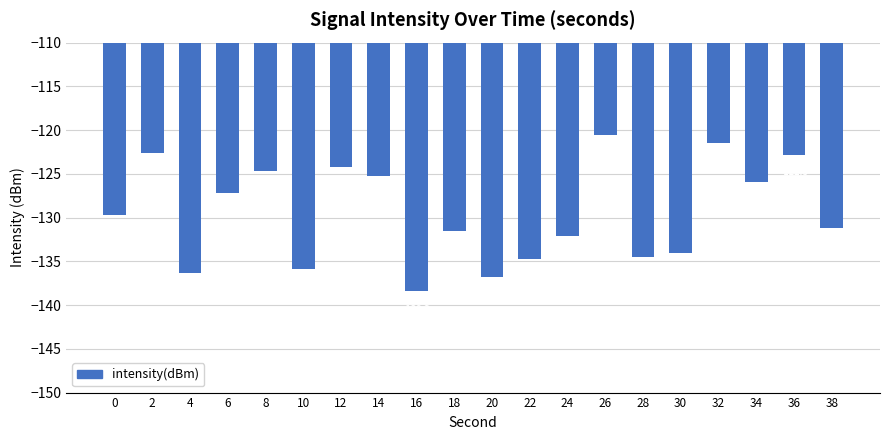

What is the maximum value shown in the chart?

-120.5